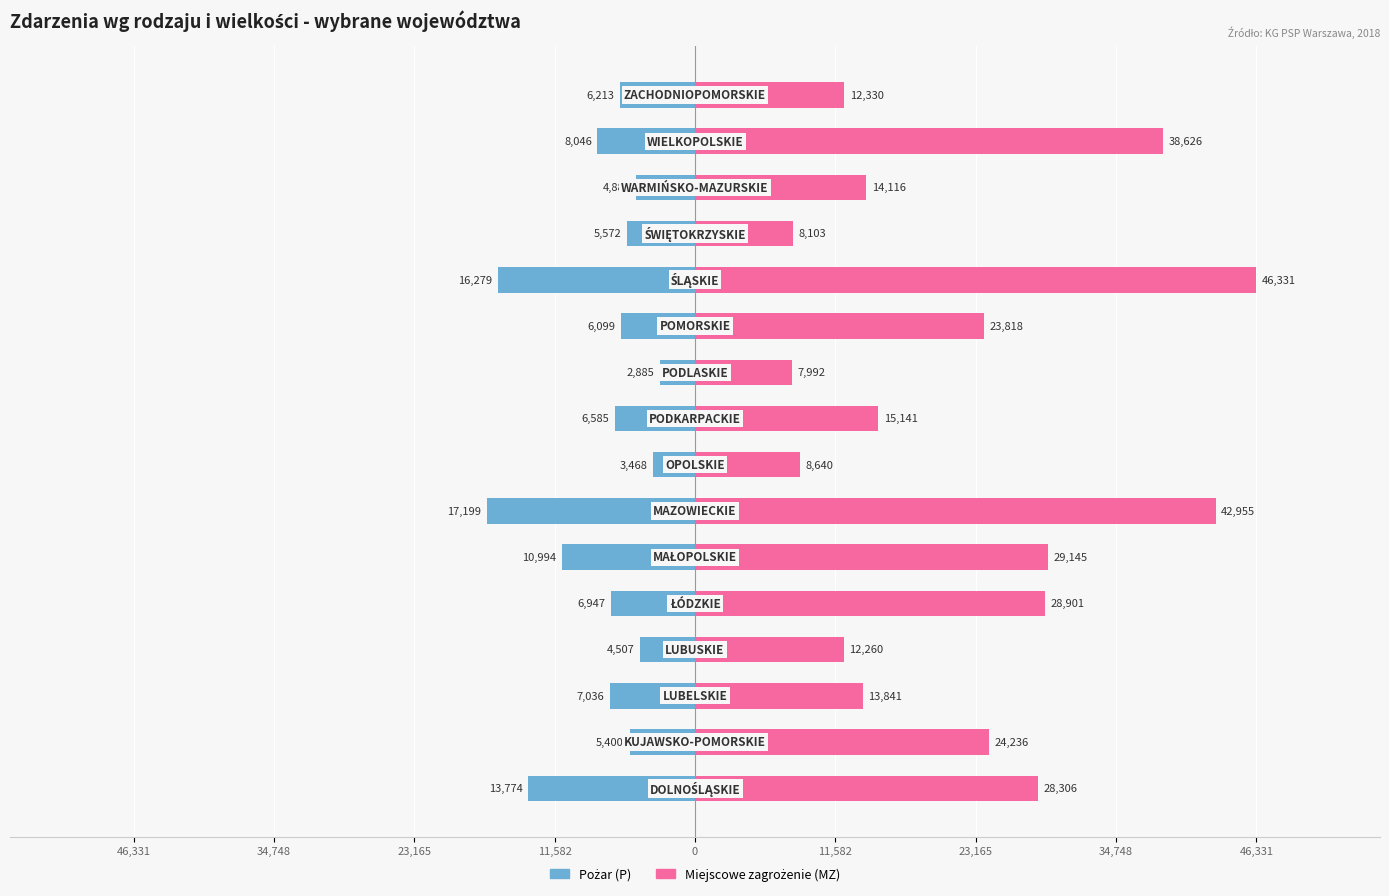

How many data points in Pożar (P) are above -6213?

7